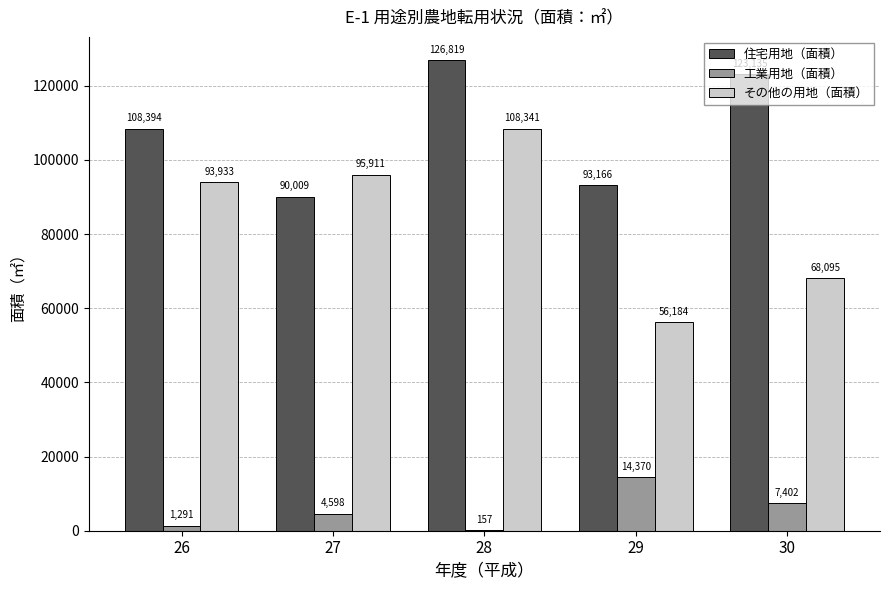

What is the total value across all series at 29?

163720.5